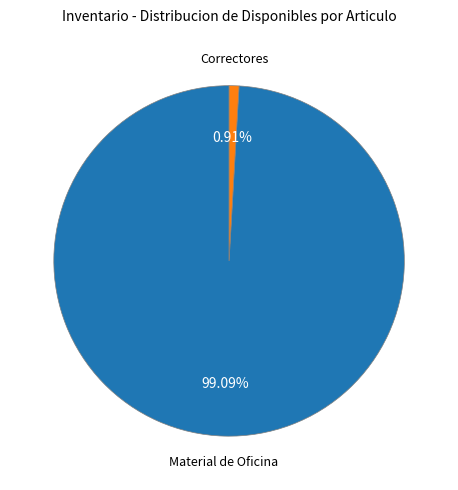

Is there any slice that represents more than half of the pie?

Yes